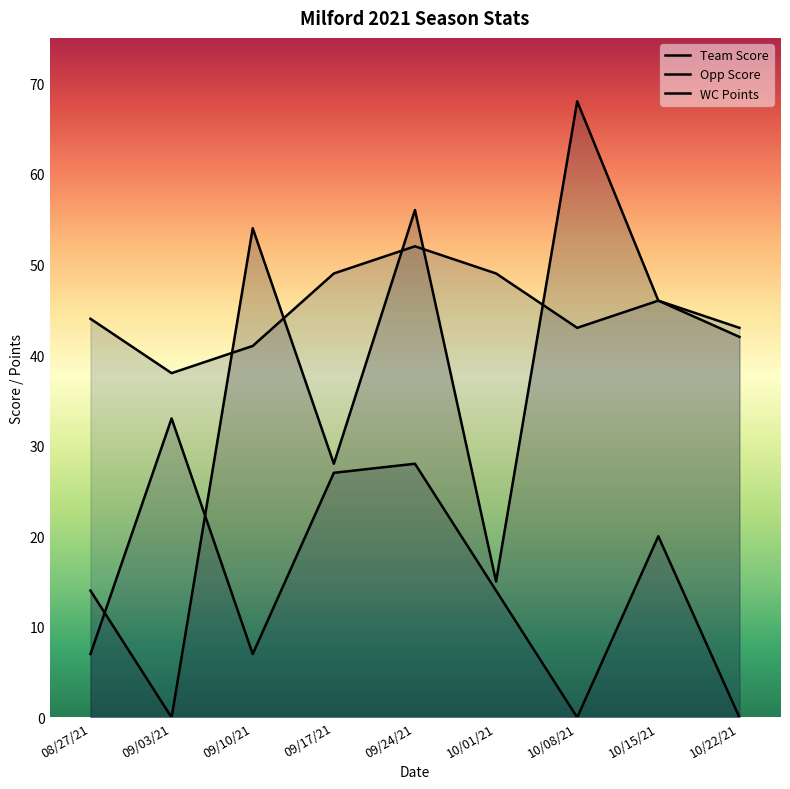

How many lines are shown in the chart?

3